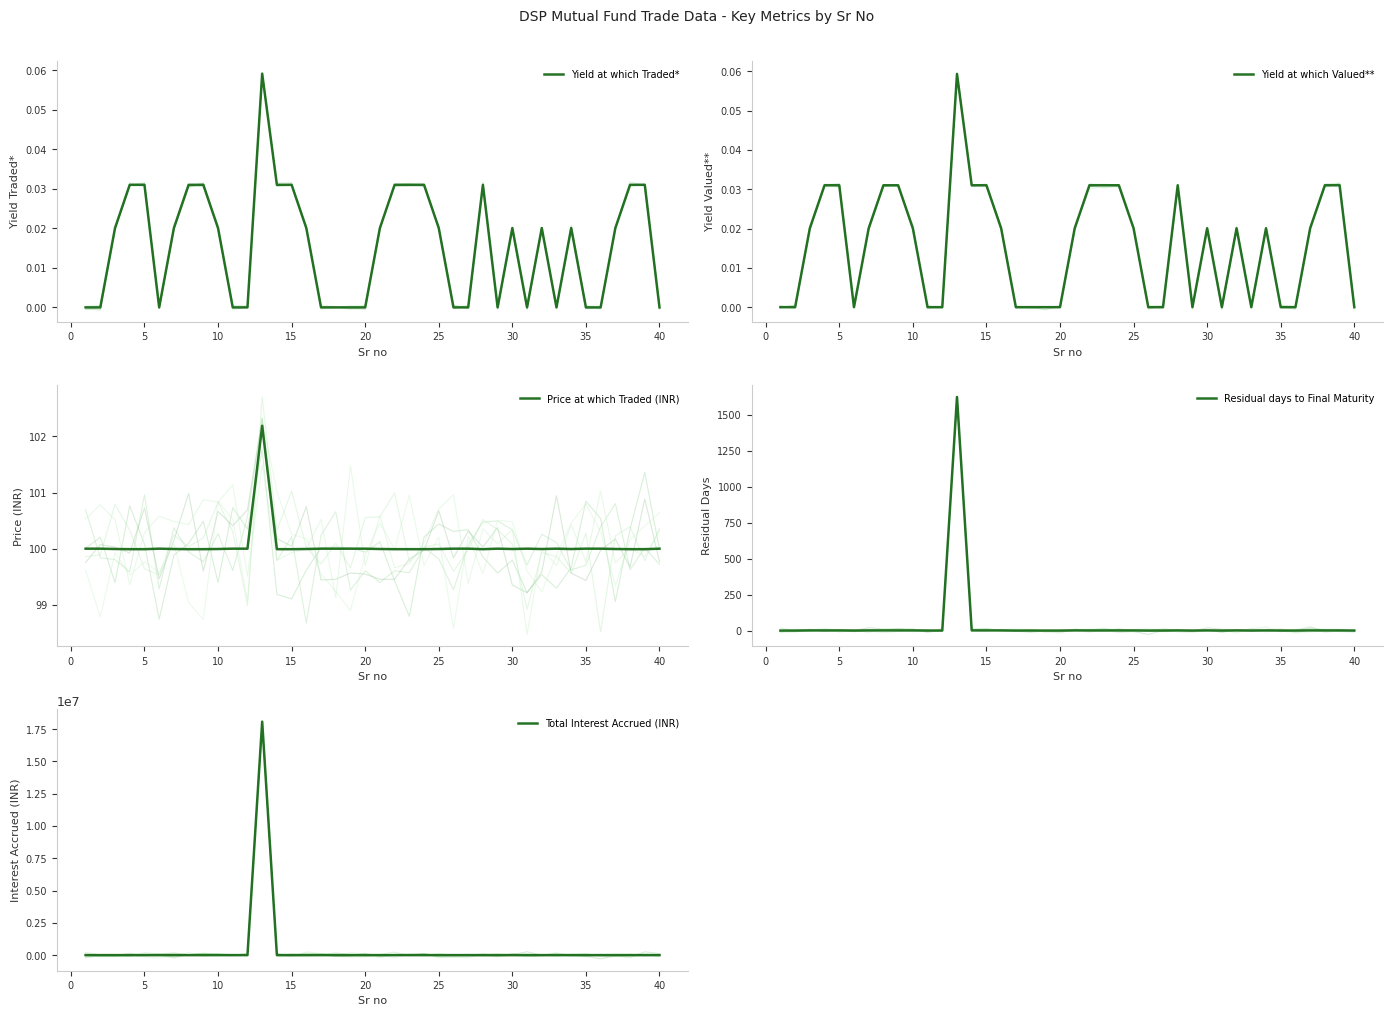

Count the number of categories in the chart.

40